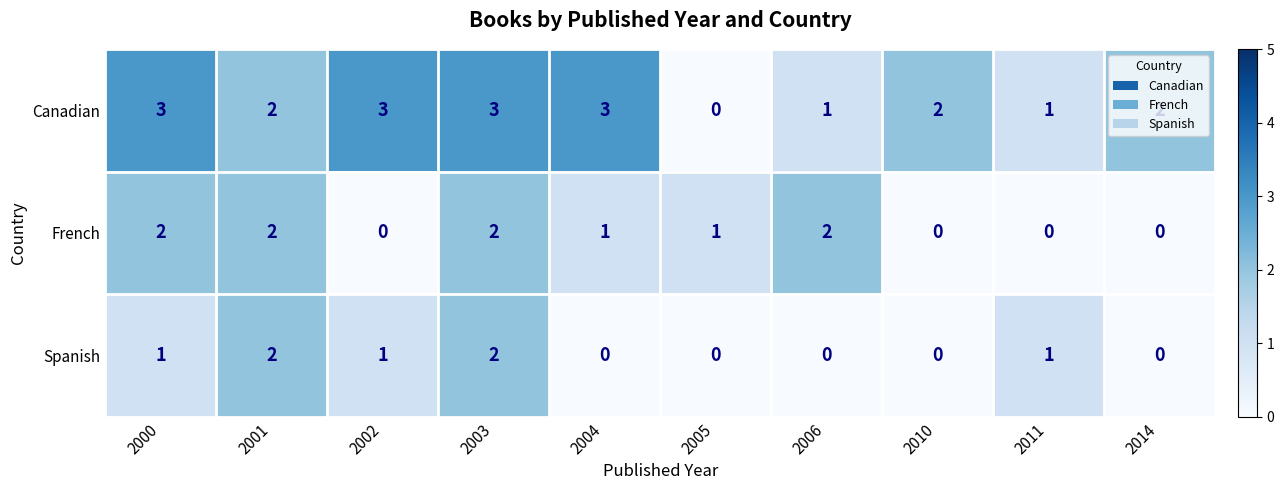

How many categories are shown in the chart?

10